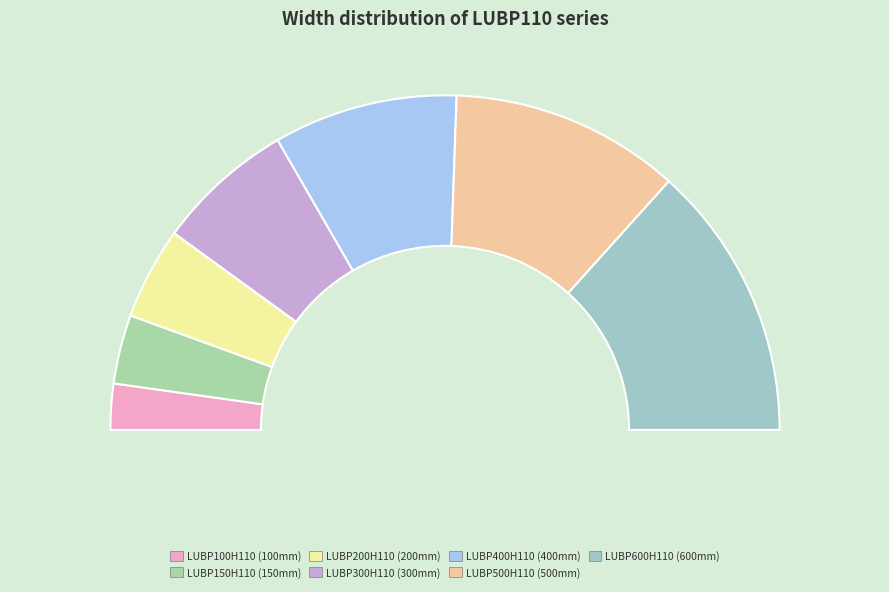

To the nearest percent, what portion does LUBP300H110 represent?

13%